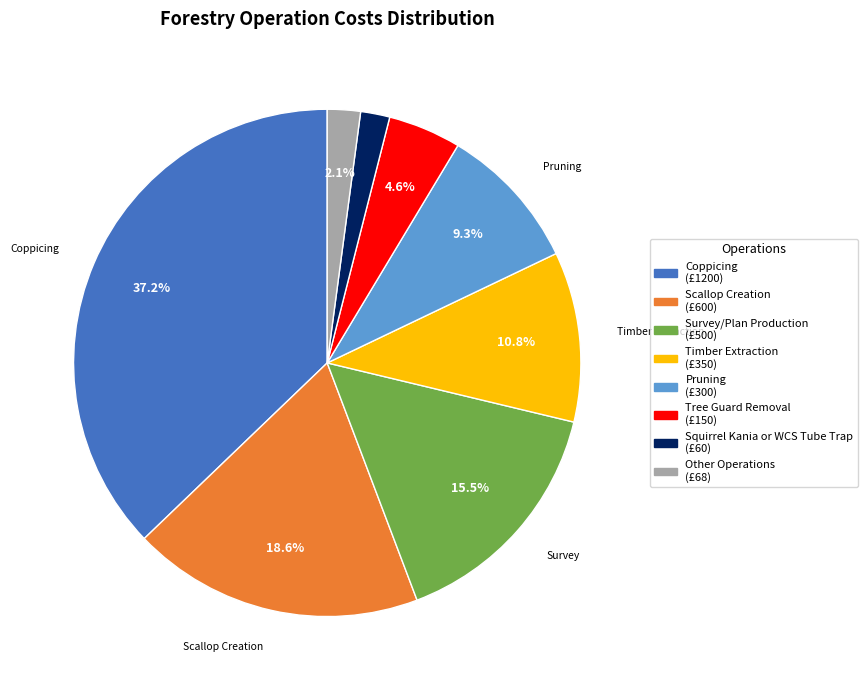

Does any single category account for the majority?

No